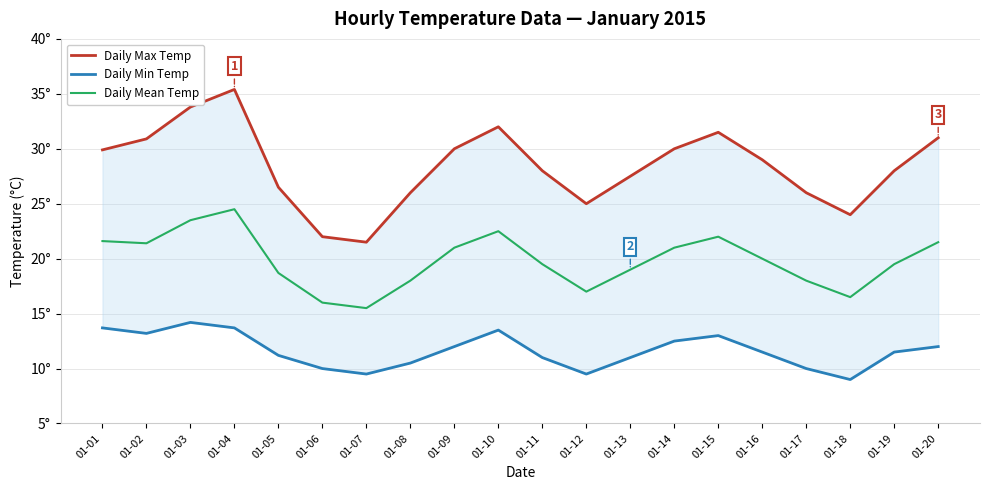

How many data points in Daily Max Temp are less than 29?

10